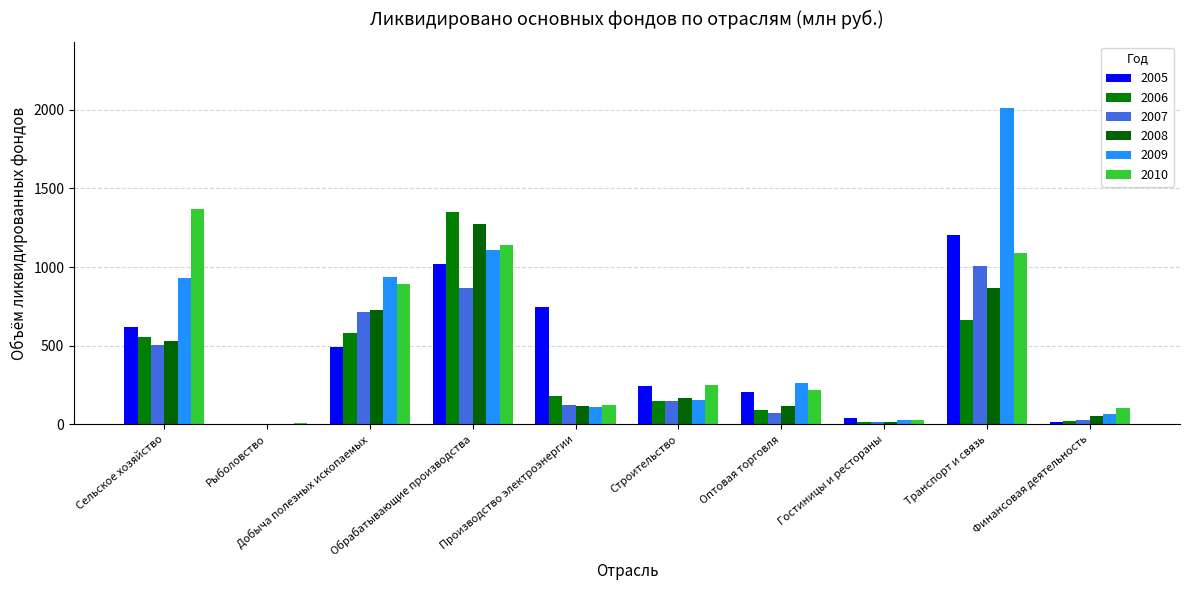

How many categories are shown in the chart?

10